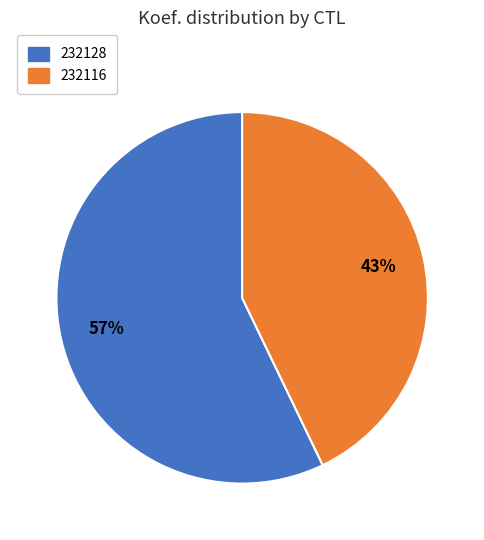

To the nearest percent, what is the combined percentage of 232128 and 232116?

100%